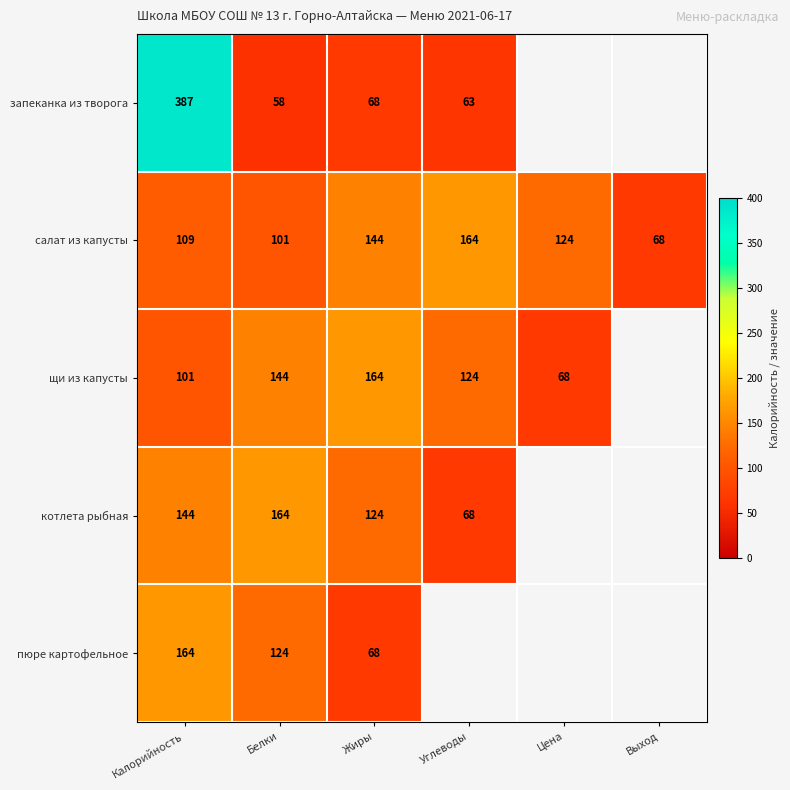

Which has a higher value, Белки or Жиры?

Жиры